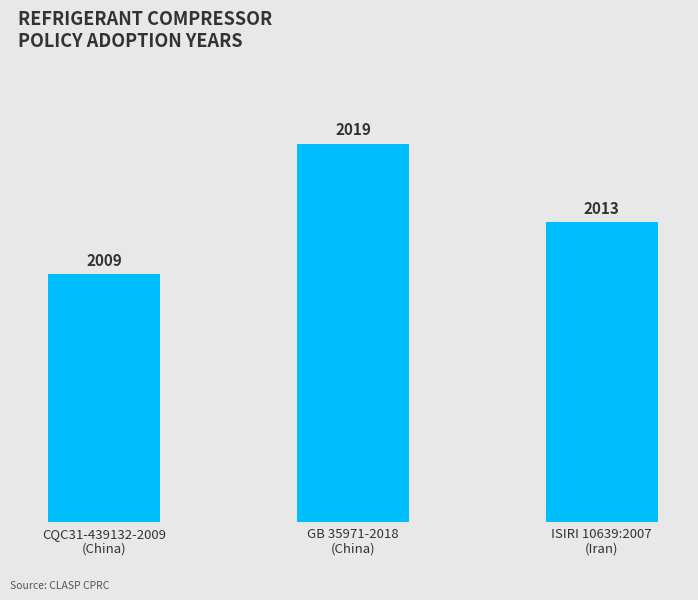

What position from the left is ISIRI 10639:2007
(Iran)?

3